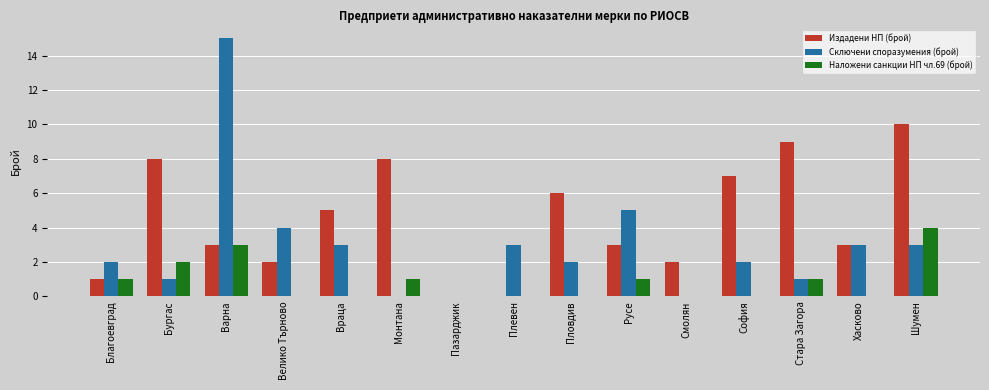

Which series has the largest total across all categories?

Издадени НП (брой)